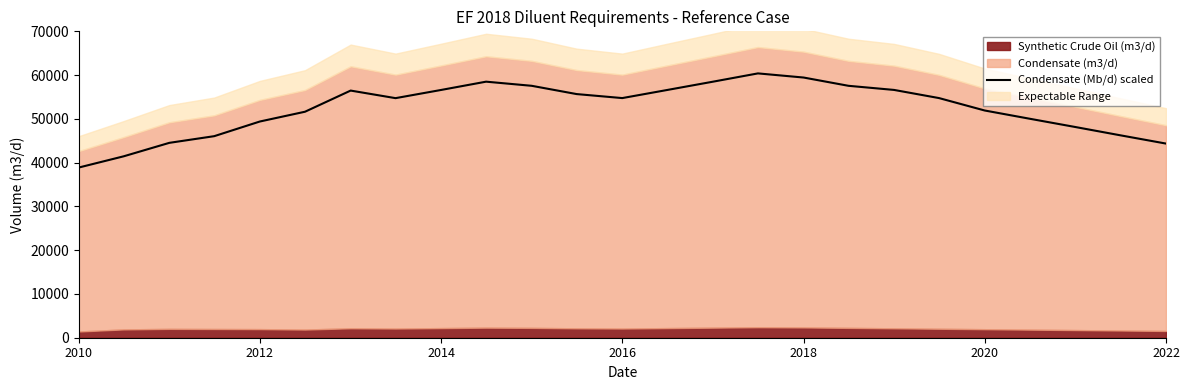

True or false: there are more than 1 points higher than both neighbors.

True